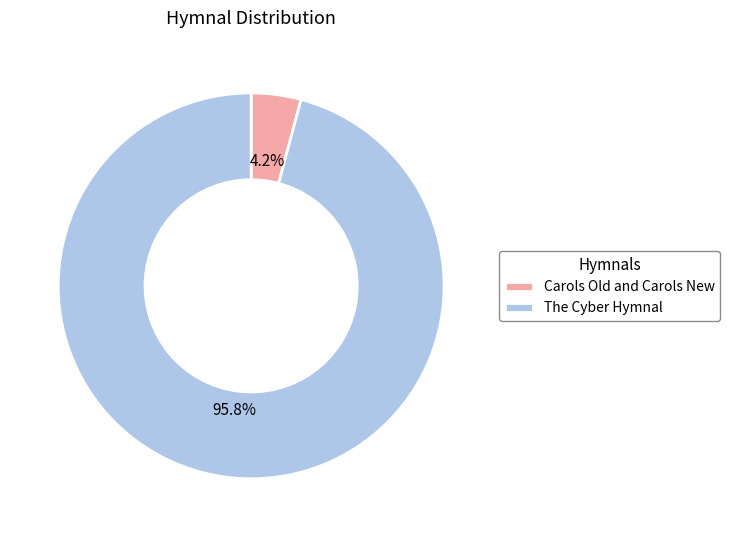

How much of the chart is everything except Carols Old and Carols New?

95.8%